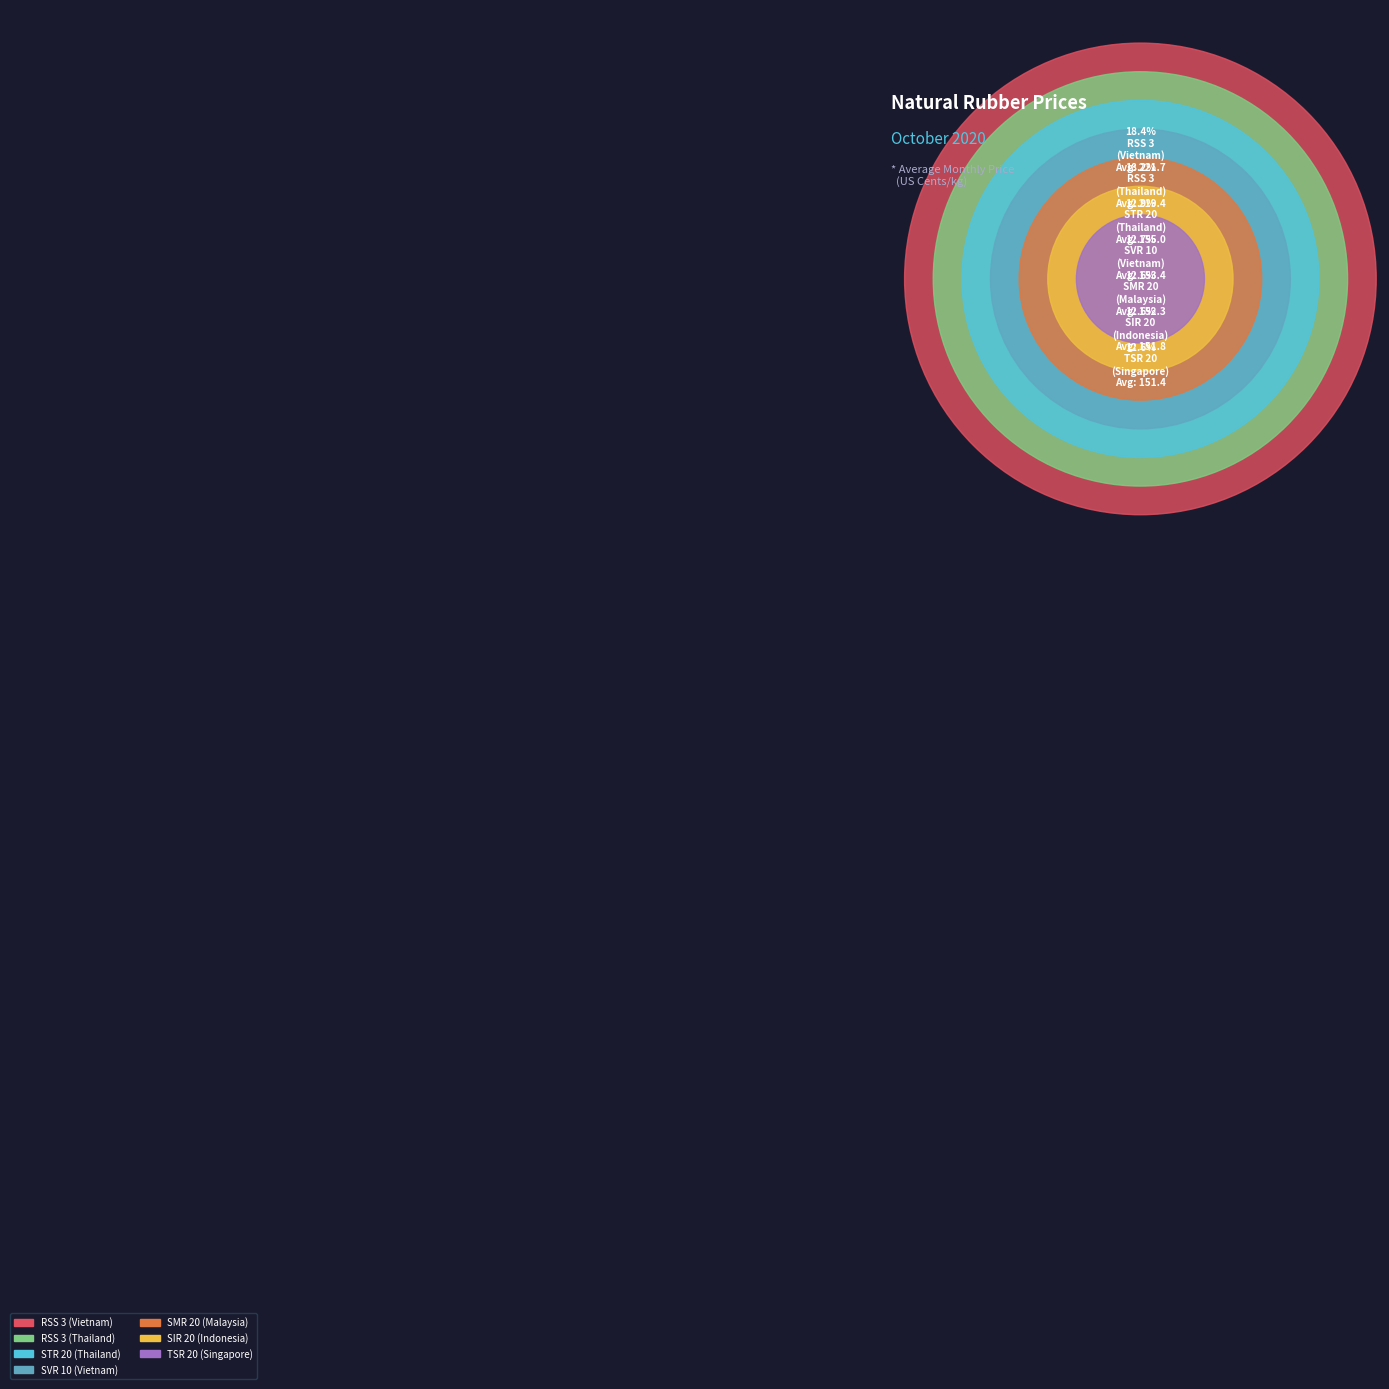

Which slice is the largest?

RSS 3 (Vietnam)